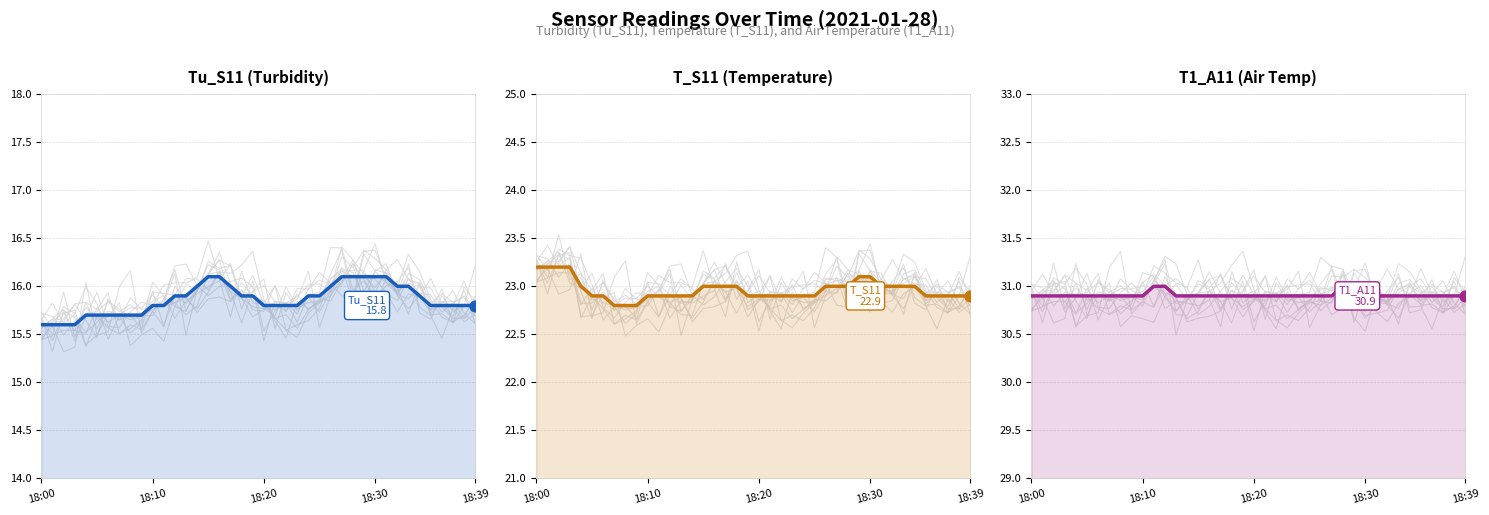

Which series has the largest Y range (max minus min)?

Tu_S11